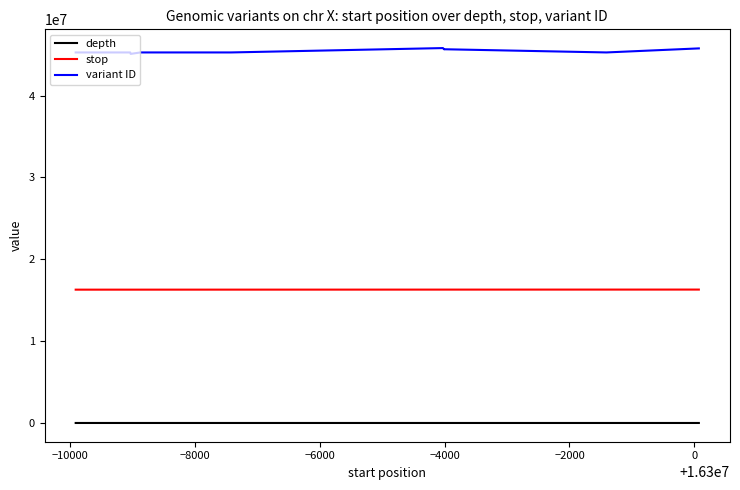

What are all the series names shown in the legend?

depth, stop, variant ID